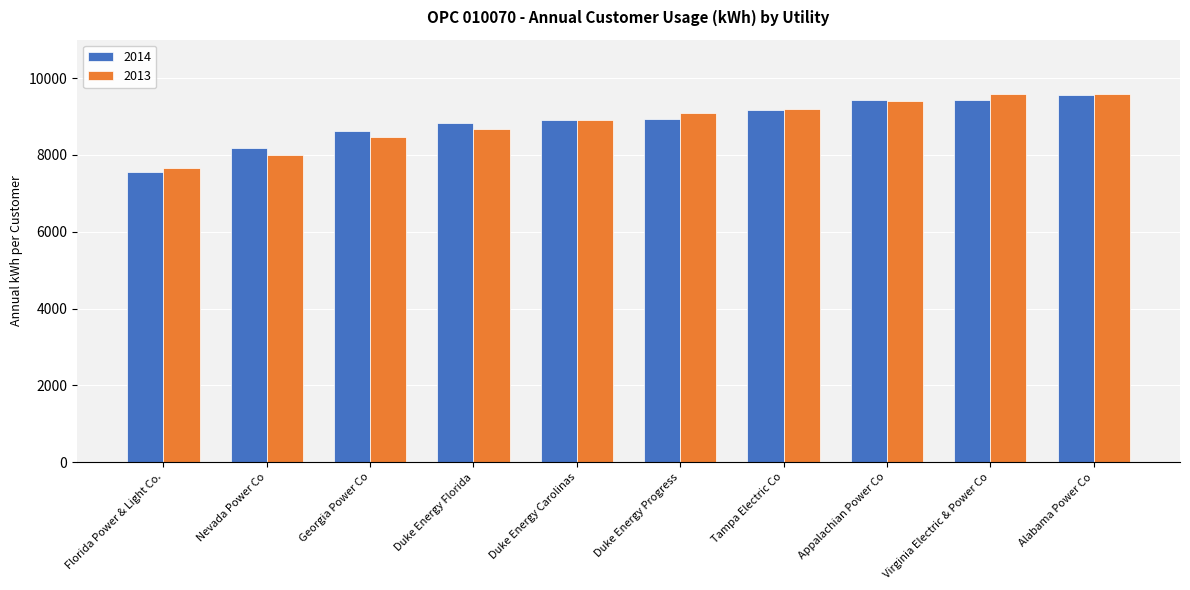

At how many categories does at least one series exceed 8354?

8